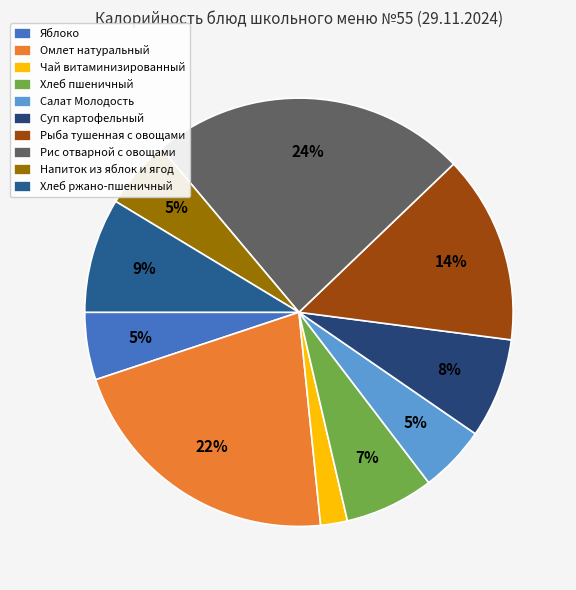

Which category has the smallest portion of the pie?

Чай витаминизированный